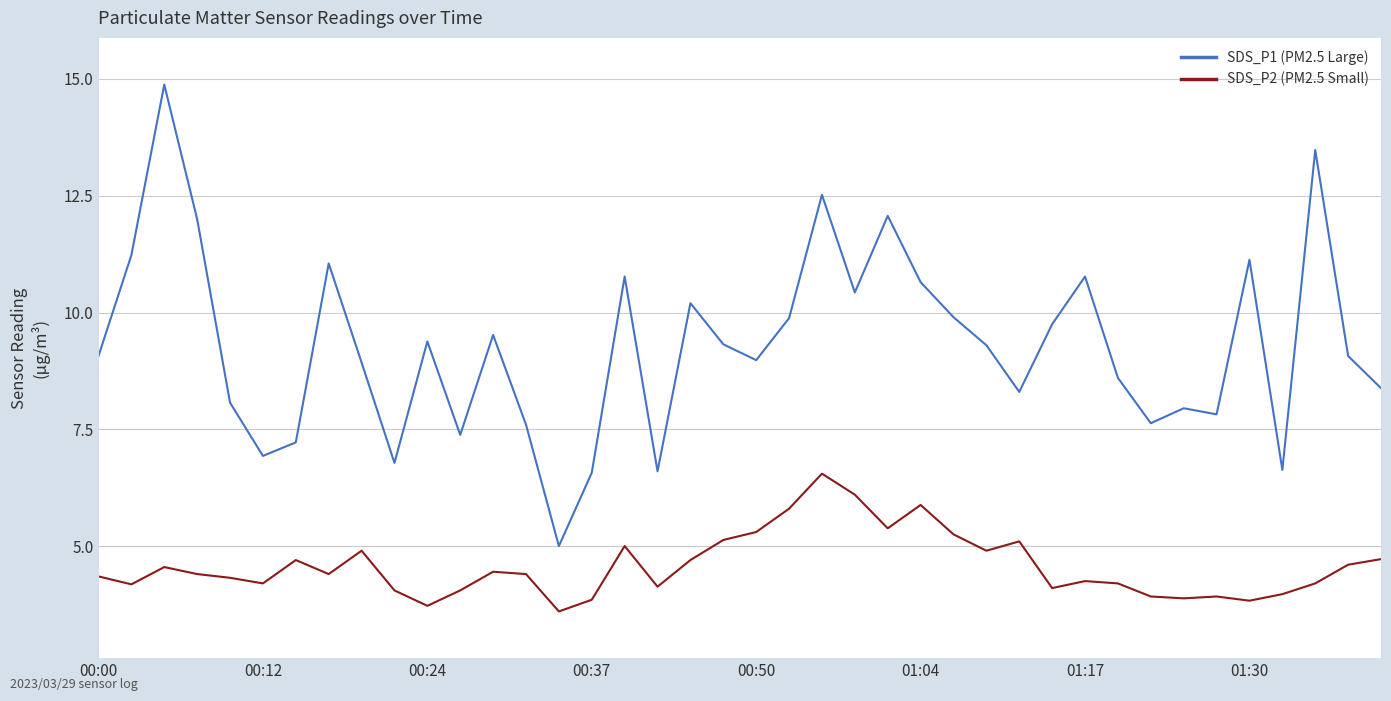

True or false: SDS_P2 (PM2.5 Small) and SDS_P1 (PM2.5 Large) cross at least once.

False